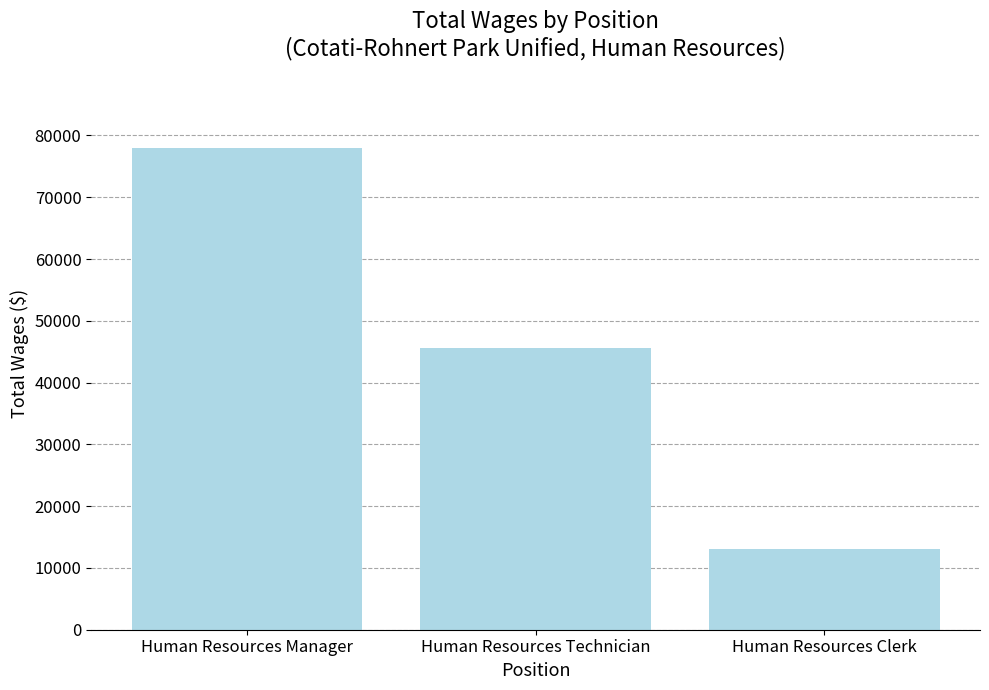

Rank the categories by value from highest to lowest.

Human Resources Manager, Human Resources Technician, Human Resources Clerk